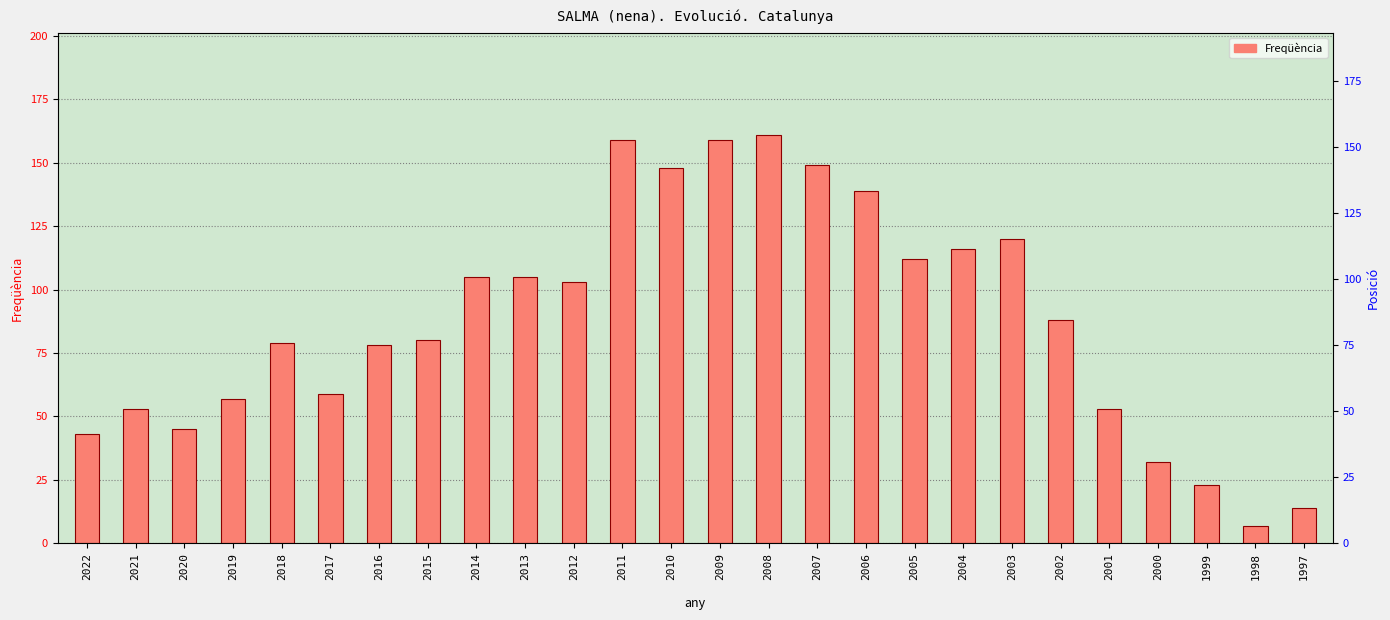

Between 2008 and 2006, which is larger?

2008